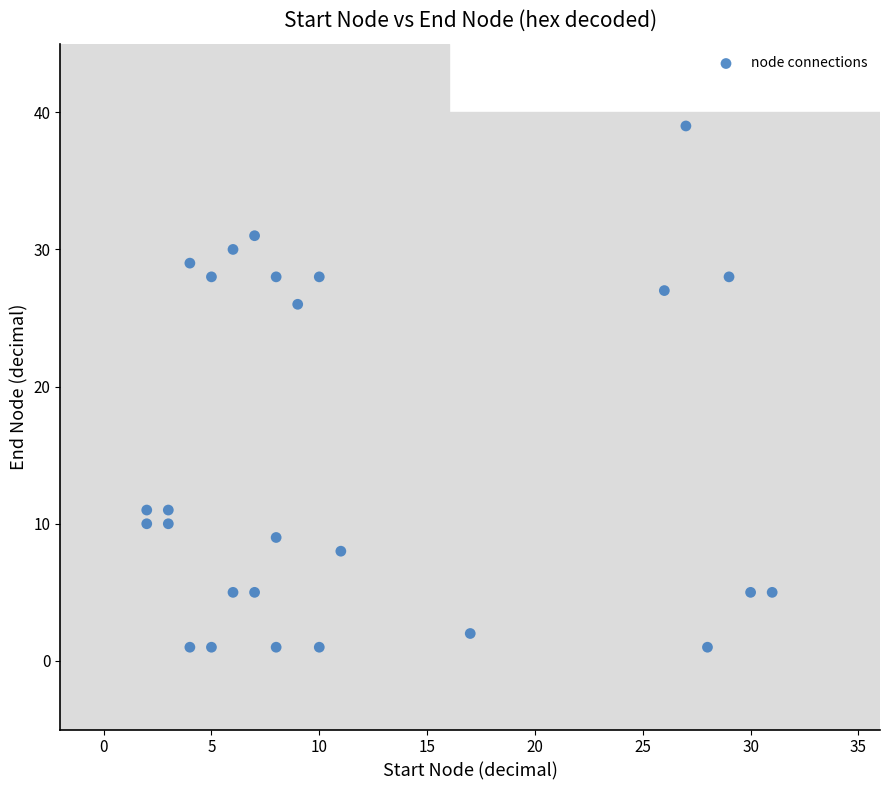

What Y value in the scatter plot is closest to 20?

26